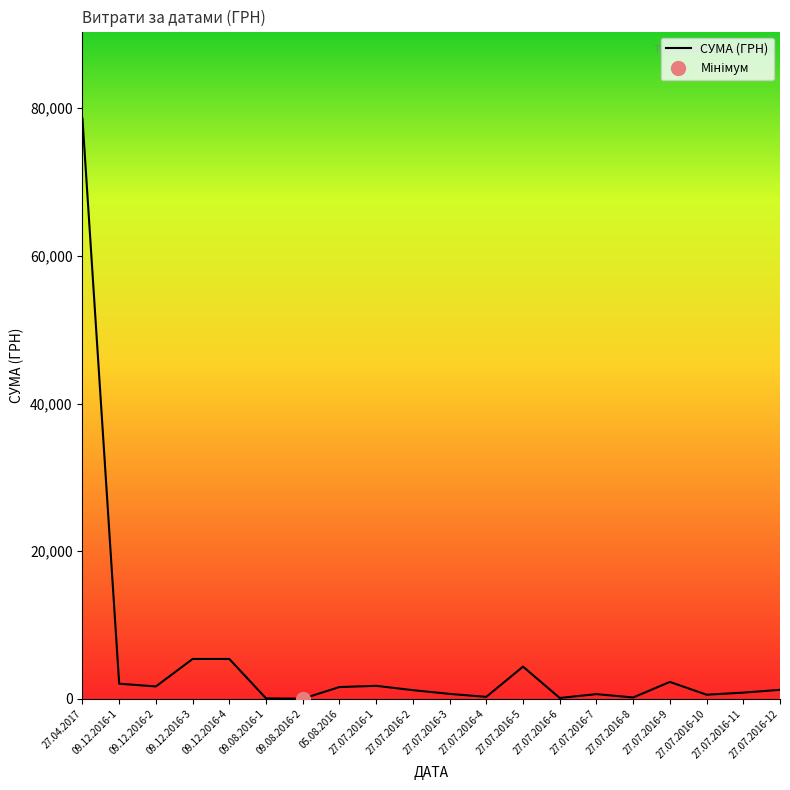

Does the chart have visible grid lines?

No